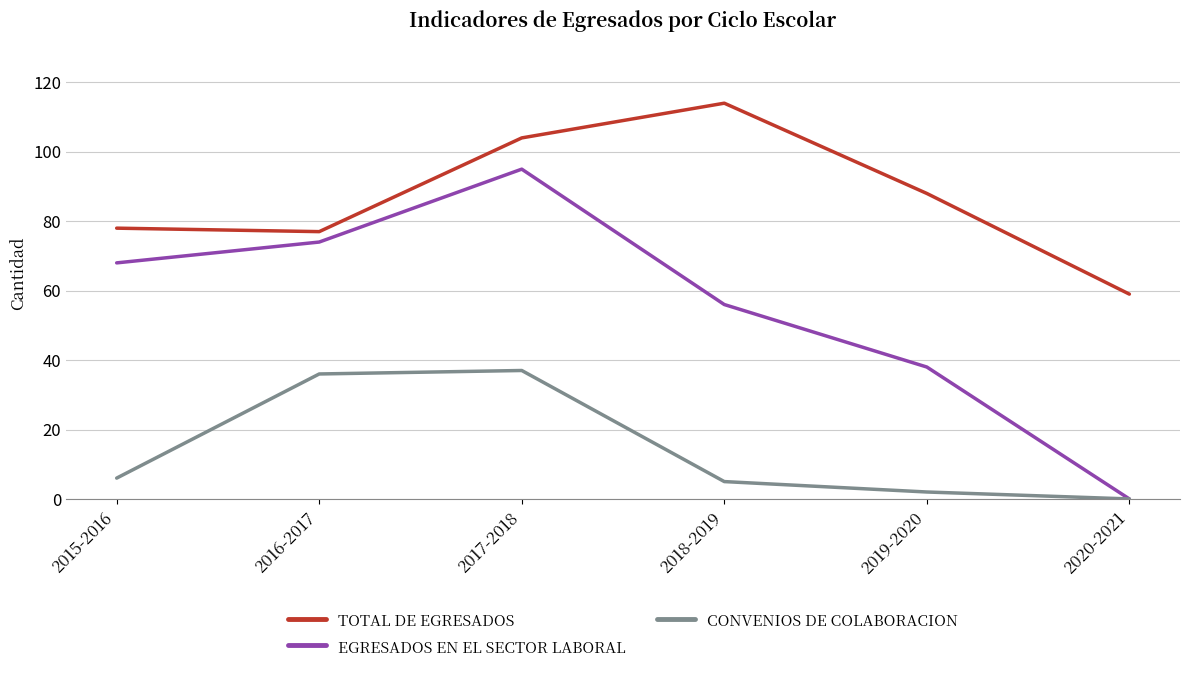

Which series has the largest range (max minus min)?

EGRESADOS EN EL SECTOR LABORAL